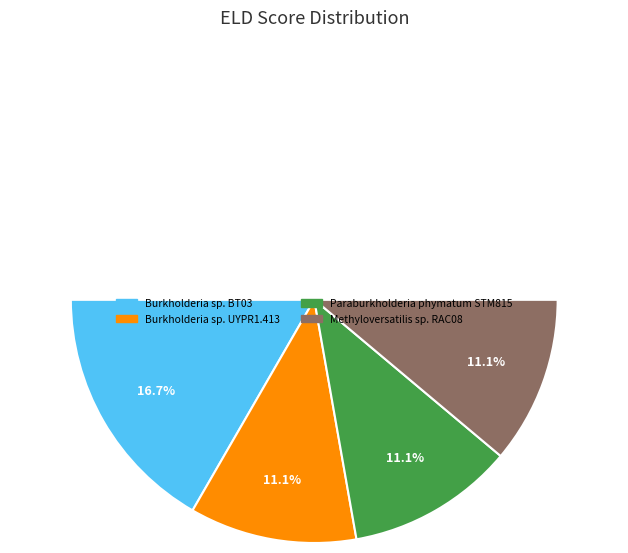

Is there a majority slice in this chart?

No